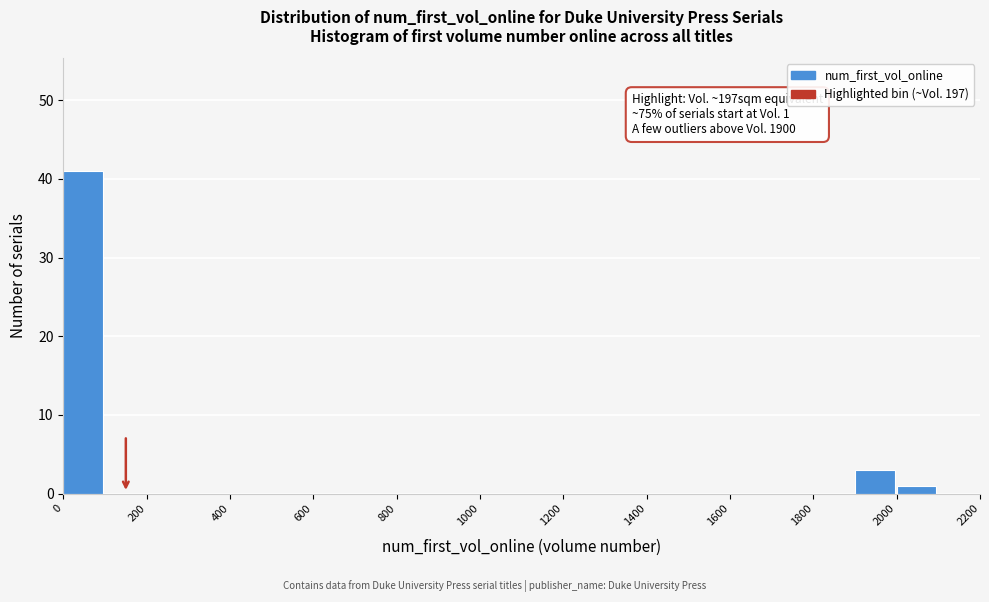

Over which range of the x-axis is the bar tallest?

0 to 100